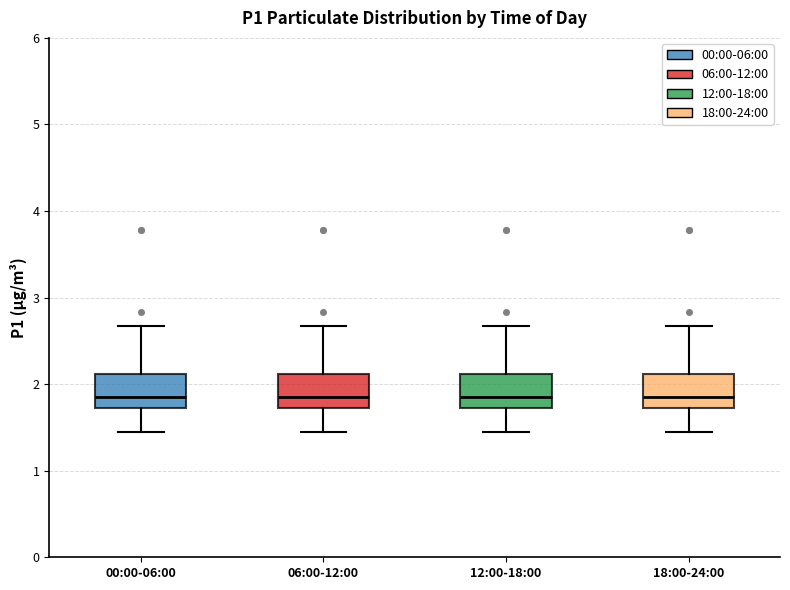

Reading left to right, read every box against the y-axis: the position of its median line, the range the box covers, and the ends of its whiskers. The values are not printed on the chart, so give them approximately, as read against the axis.

00:00-06:00: median 1.9, box 1.7 to 2.1, whiskers 1.5 to 2.7
06:00-12:00: median 1.9, box 1.7 to 2.1, whiskers 1.5 to 2.7
12:00-18:00: median 1.9, box 1.7 to 2.1, whiskers 1.5 to 2.7
18:00-24:00: median 1.9, box 1.7 to 2.1, whiskers 1.5 to 2.7